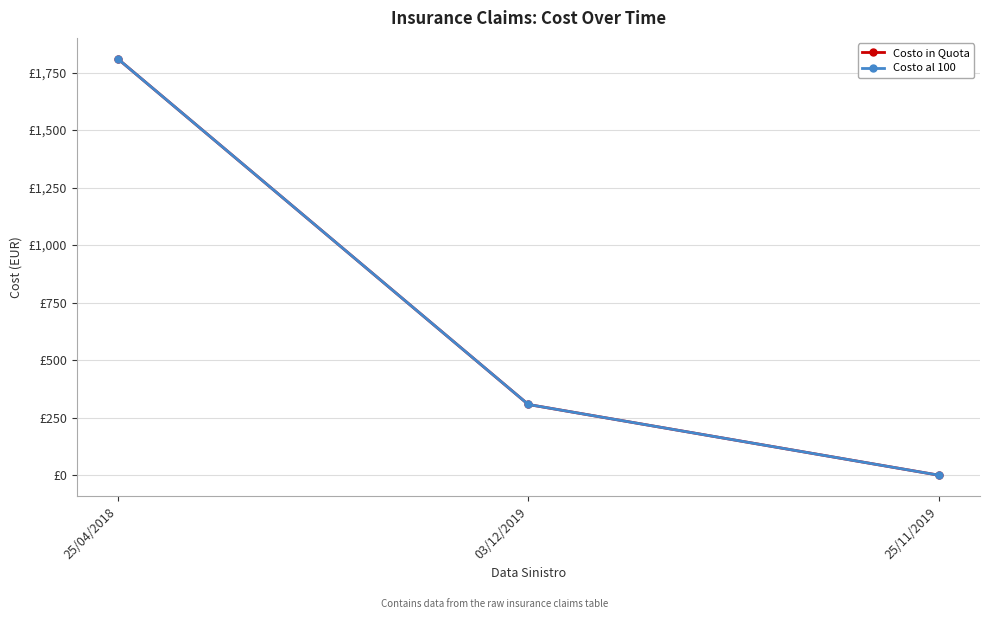

What position from the right is 03/12/2019?

2